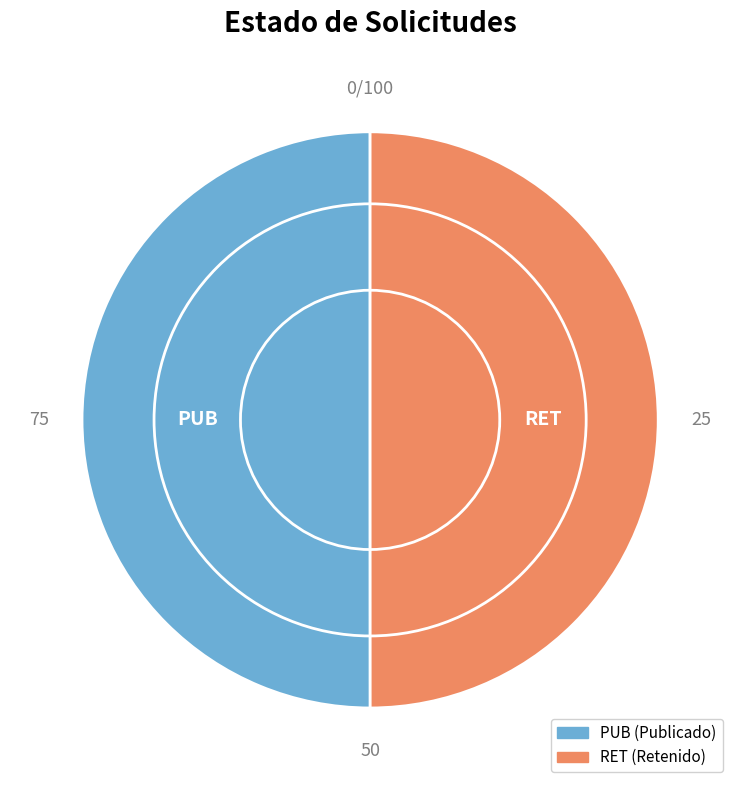

How many slices are in this pie chart?

2